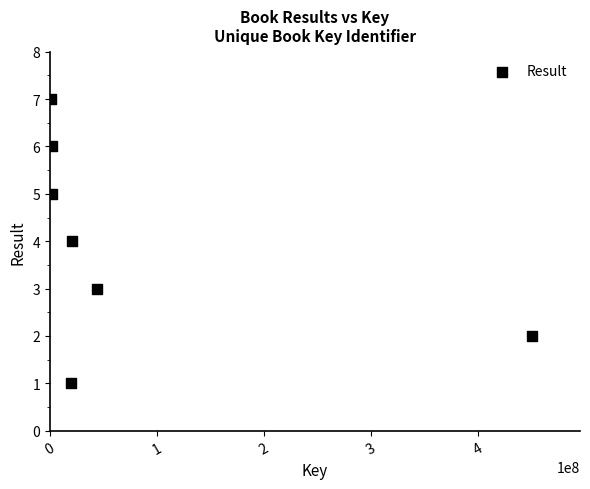

What is the range of Y values (max minus min)?

6